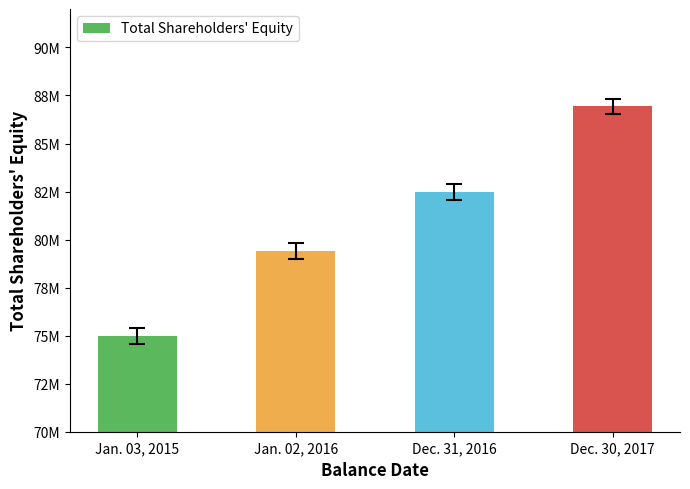

How many values are between 79405056 and 86930590?

3